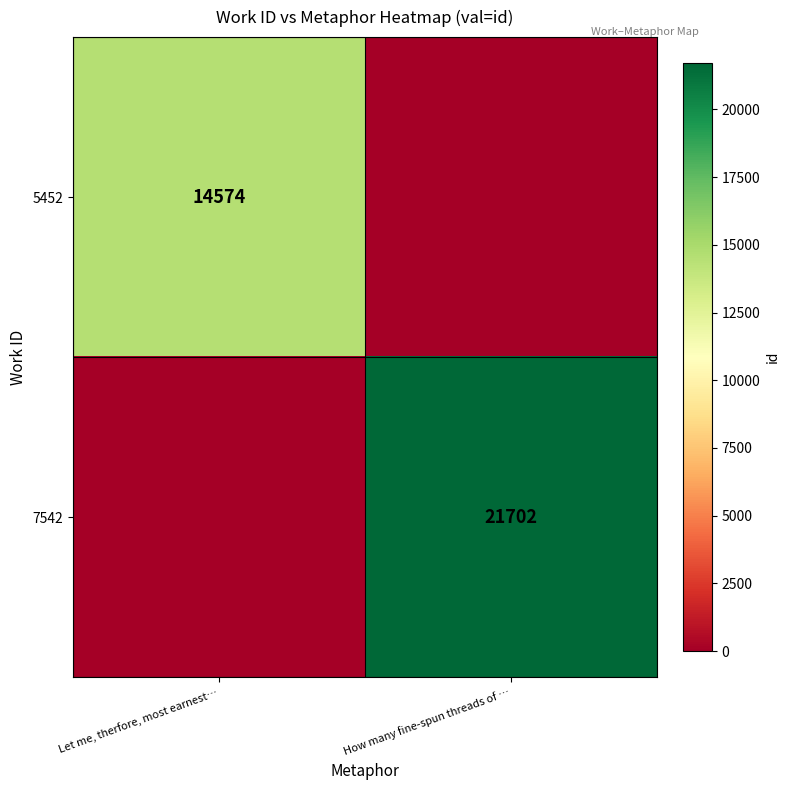

The value of 7542 at How many fine-spun threads of … is 21702. True or false?

True